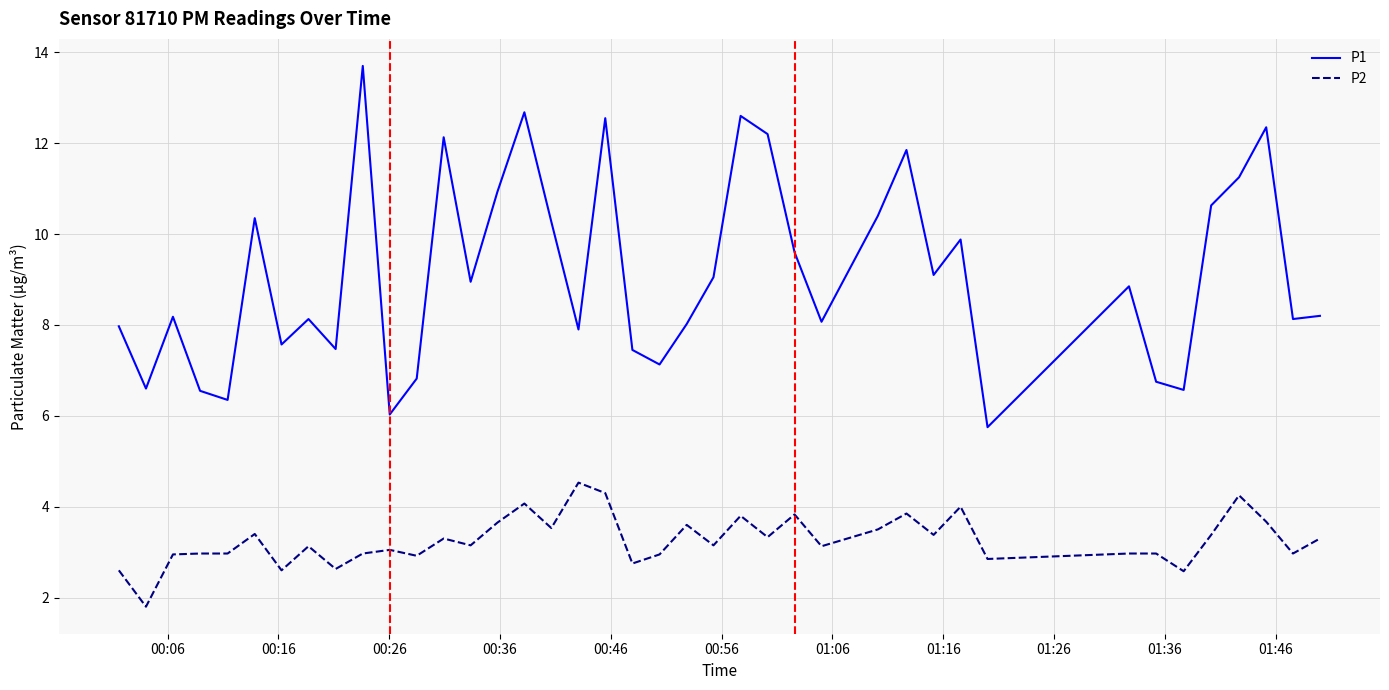

Rank the series by their average value, from highest to lowest.

P1, P2